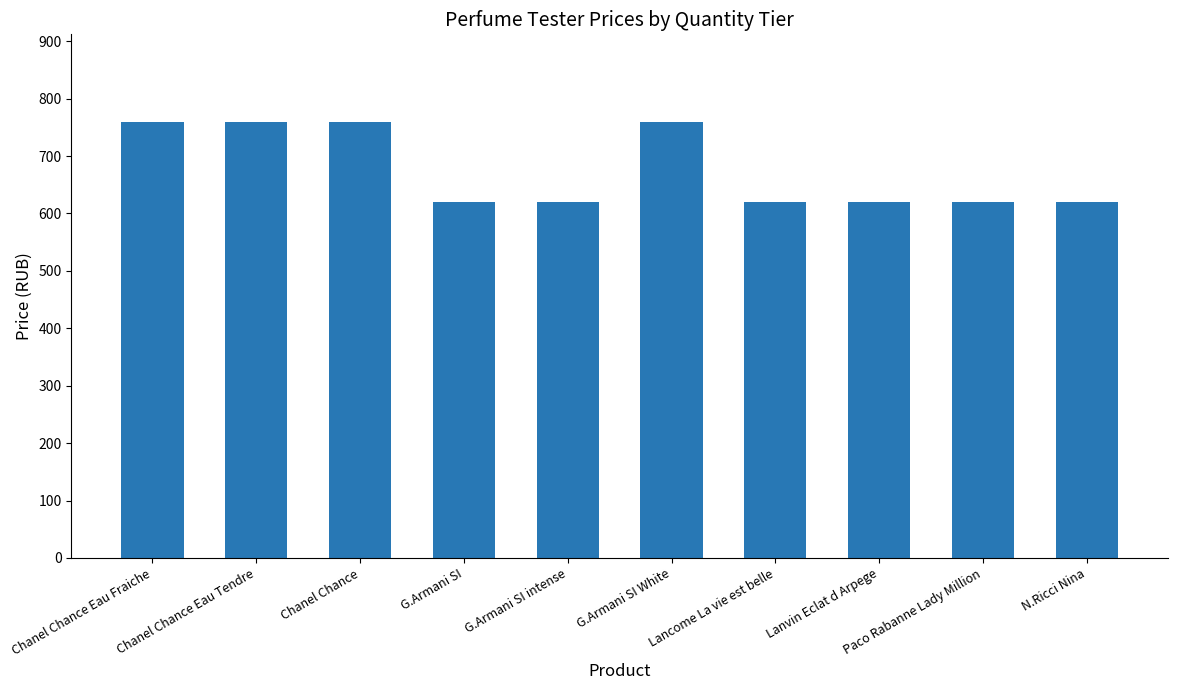

What is the smallest value displayed?

620